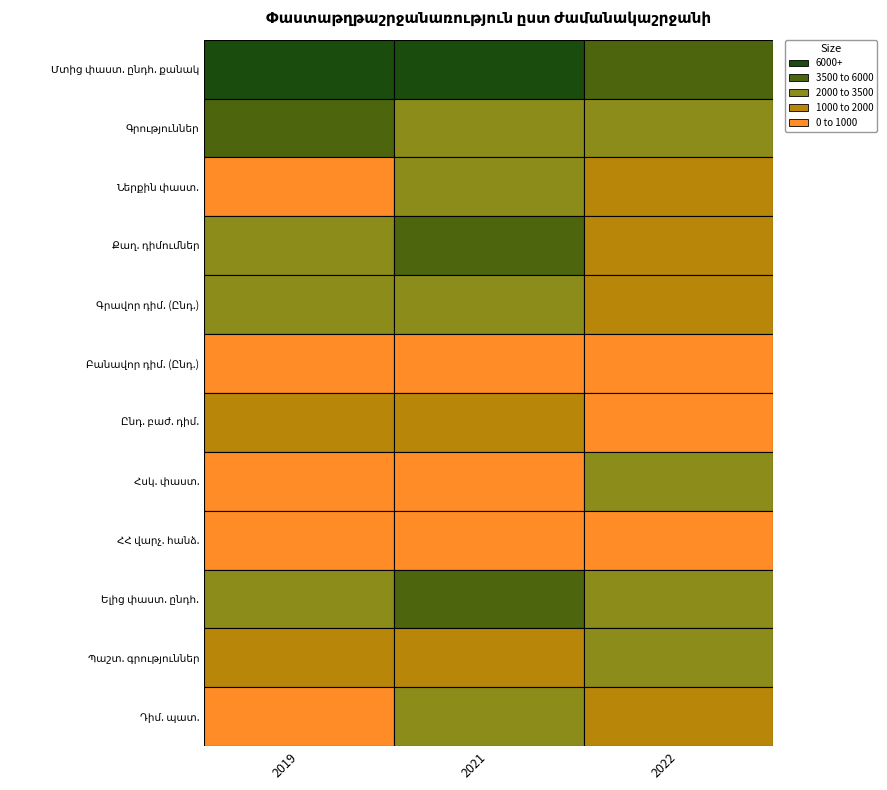

Where is Ներքին փաստ. nearest to the value 1674?

2